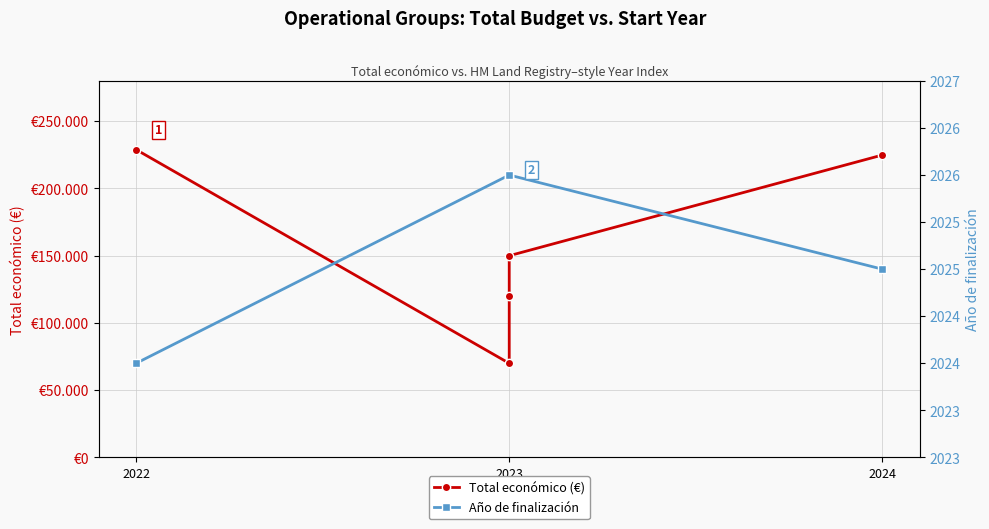

The value of Año de finalización at 2023 is 1349. True or false?

False